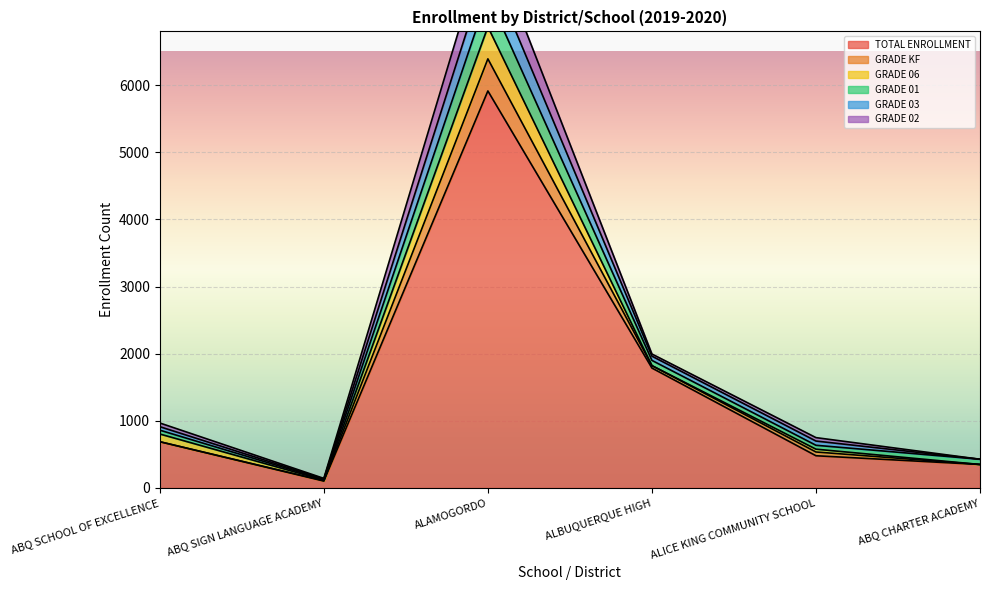

What value does the TOTAL ENROLLMENT series have at ALICE KING COMMUNITY SCHOOL?

480